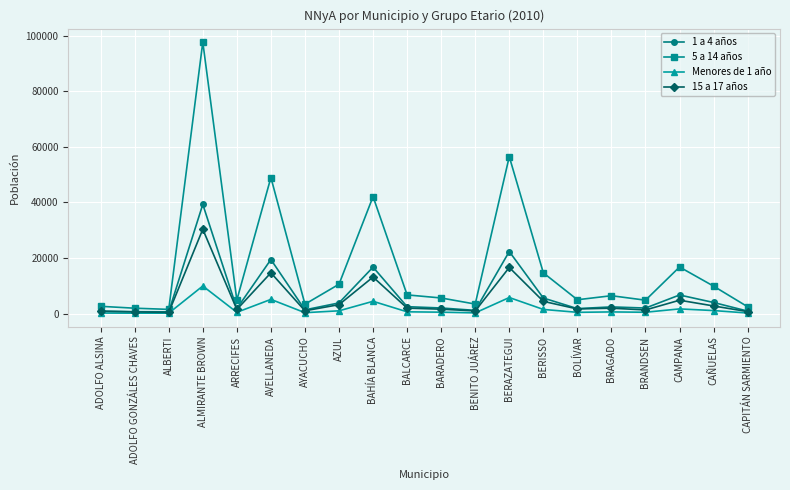

At which category is the sum across all series the highest?

ALMIRANTE BROWN